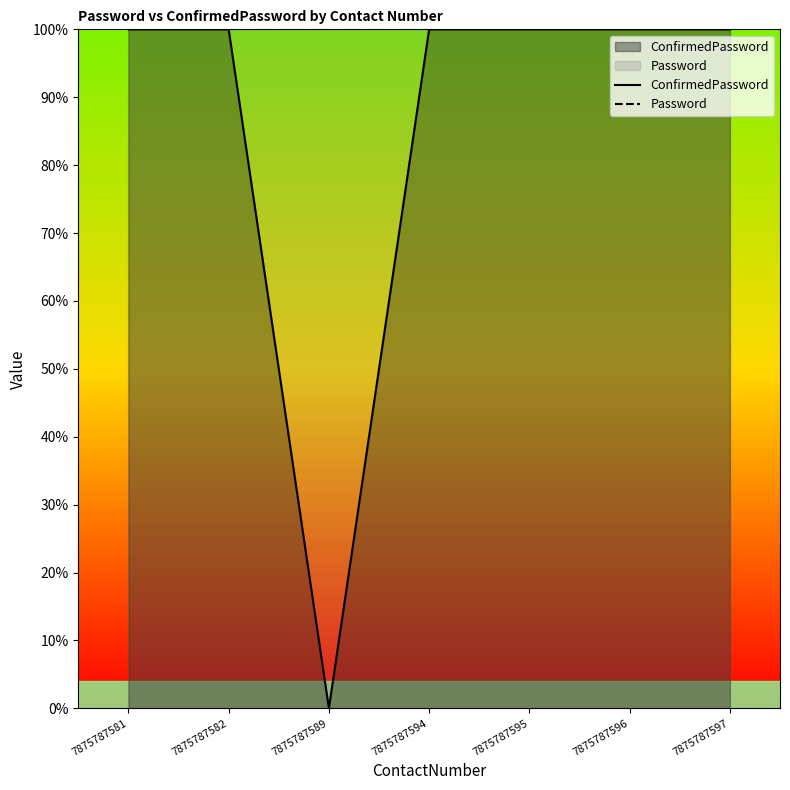

Does the chart have visible grid lines?

No